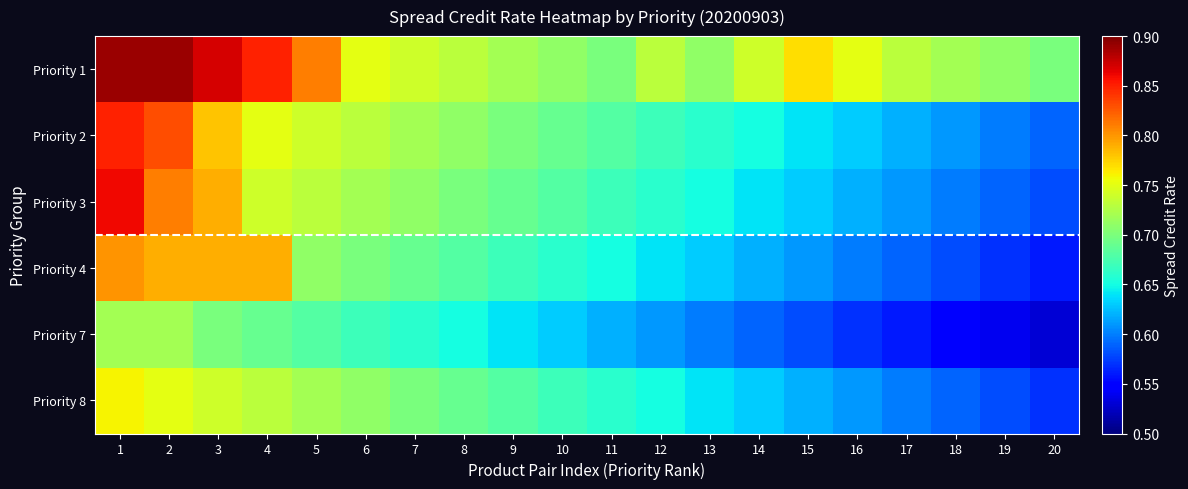

Reading left to right, what are all the values shown in this chart?

Priority 1: 1=0.9	2=0.9	3=0.9	4=0.8	5=0.8	6=0.8	7=0.7	8=0.7	9=0.7	10=0.7	11=0.7	12=0.7	13=0.7	14=0.7	15=0.8	16=0.8	17=0.7	18=0.7	19=0.7	20=0.7
Priority 2: 1=0.8	2=0.8	3=0.8	4=0.8	5=0.7	6=0.7	7=0.7	8=0.7	9=0.7	10=0.7	11=0.7	12=0.7	13=0.7	14=0.7	15=0.6	16=0.6	17=0.6	18=0.6	19=0.6	20=0.6
Priority 3: 1=0.9	2=0.8	3=0.8	4=0.7	5=0.7	6=0.7	7=0.7	8=0.7	9=0.7	10=0.7	11=0.7	12=0.7	13=0.7	14=0.6	15=0.6	16=0.6	17=0.6	18=0.6	19=0.6	20=0.6
Priority 4: 1=0.8	2=0.8	3=0.8	4=0.8	5=0.7	6=0.7	7=0.7	8=0.7	9=0.7	10=0.7	11=0.7	12=0.6	13=0.6	14=0.6	15=0.6	16=0.6	17=0.6	18=0.6	19=0.6	20=0.6
Priority 7: 1=0.7	2=0.7	3=0.7	4=0.7	5=0.7	6=0.7	7=0.7	8=0.7	9=0.6	10=0.6	11=0.6	12=0.6	13=0.6	14=0.6	15=0.6	16=0.6	17=0.6	18=0.6	19=0.5	20=0.5
Priority 8: 1=0.8	2=0.8	3=0.7	4=0.7	5=0.7	6=0.7	7=0.7	8=0.7	9=0.7	10=0.7	11=0.7	12=0.7	13=0.6	14=0.6	15=0.6	16=0.6	17=0.6	18=0.6	19=0.6	20=0.6